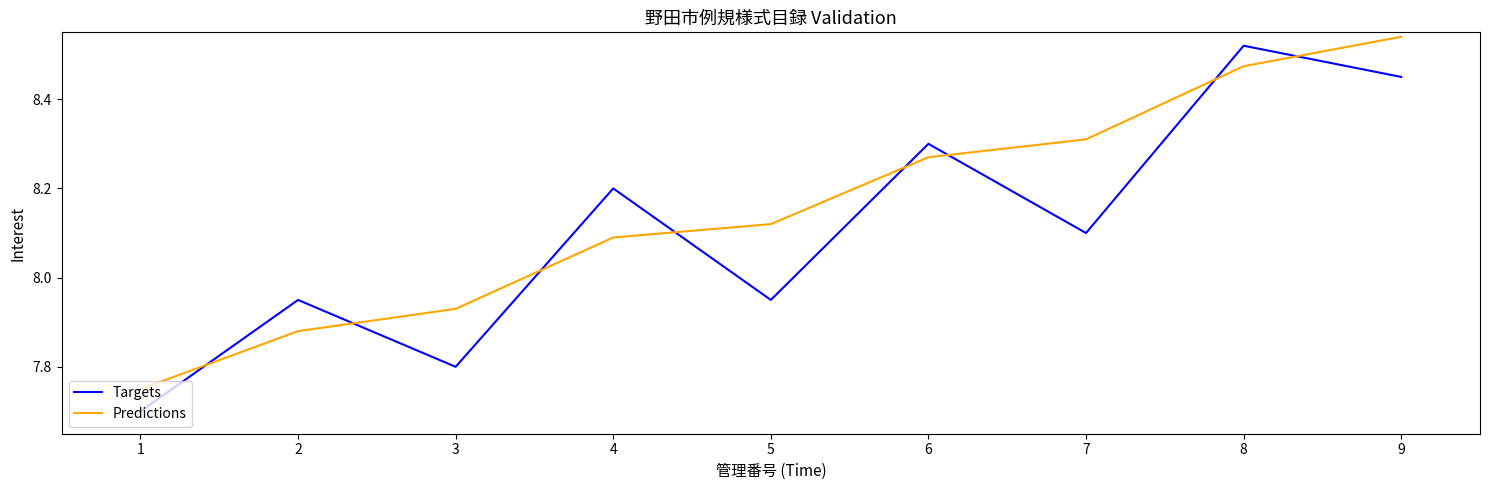

True or false: Targets has more than 0 points higher than both neighbors.

True